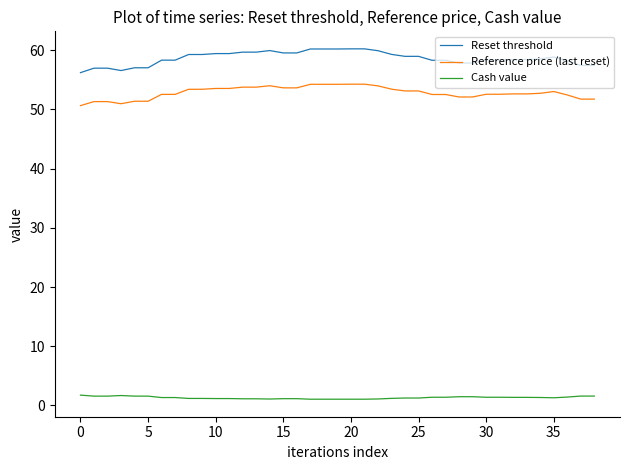

True or false: Cash value has more than 0 points higher than both neighbors.

True